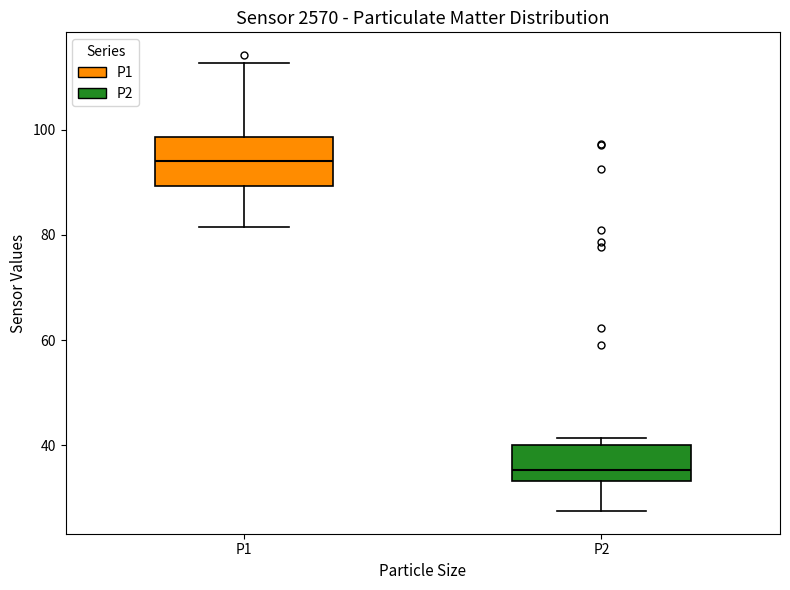

Which box is the tallest, from its lower edge to its upper edge?

P1